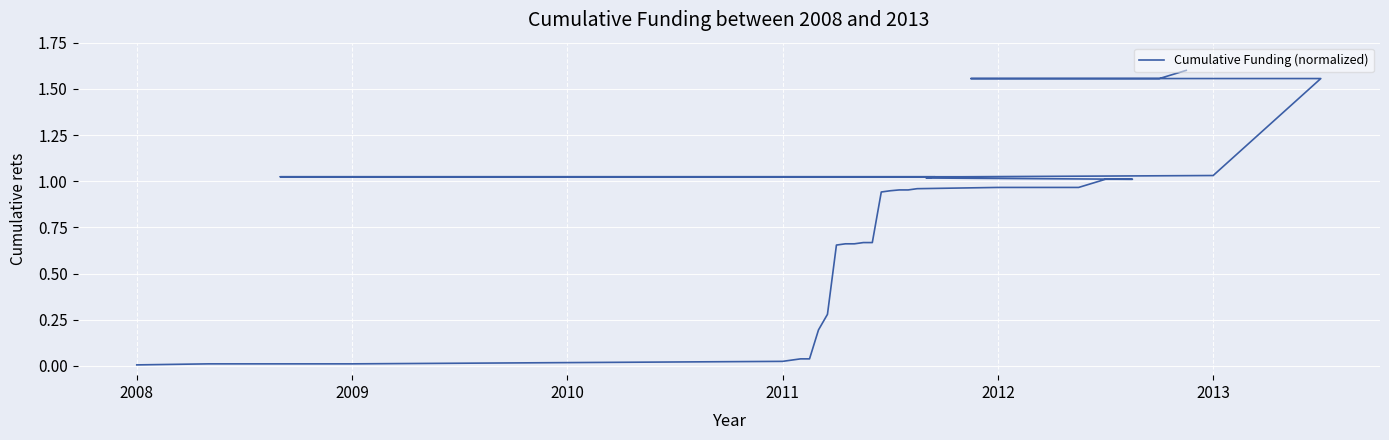

The value at 2011 is 0.0. True or false?

False